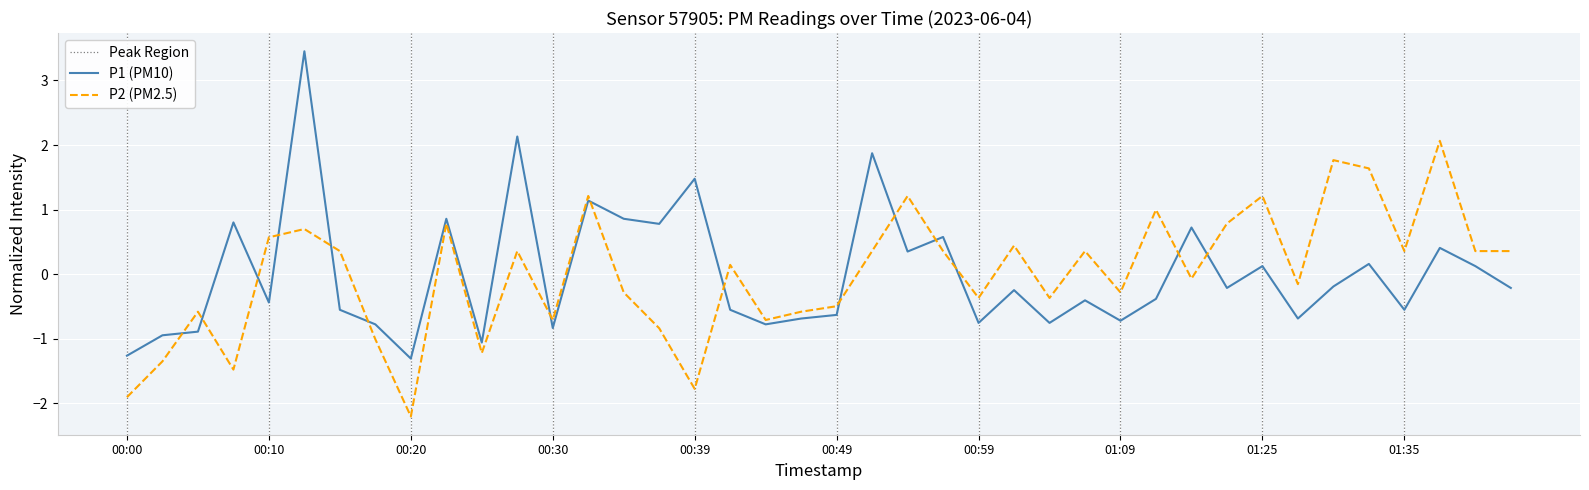

At which label does P1 first exceed 0?

00:08